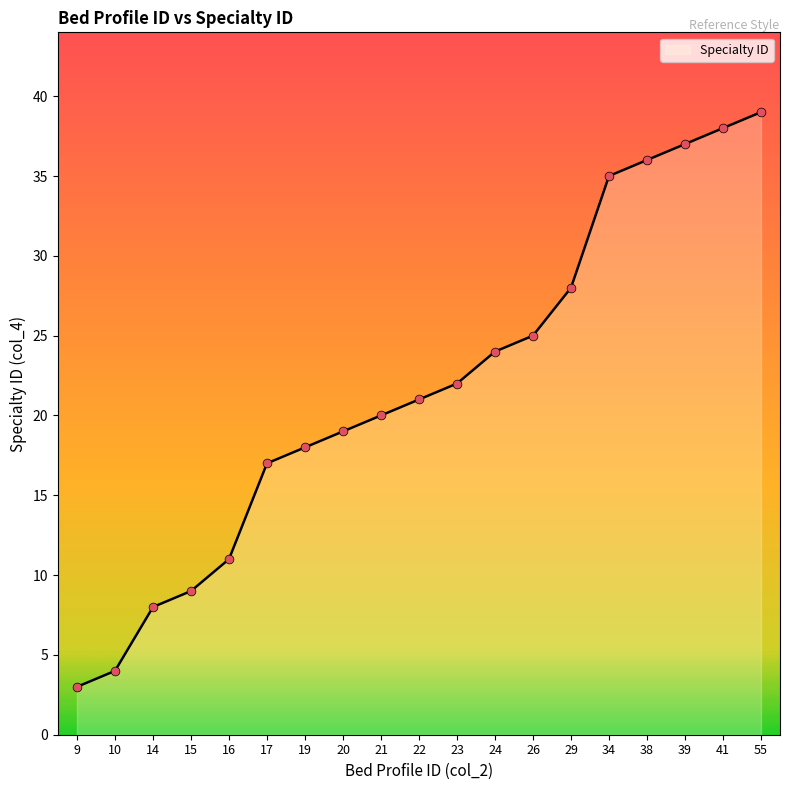

What is the change in value from 20 to 55?

+20